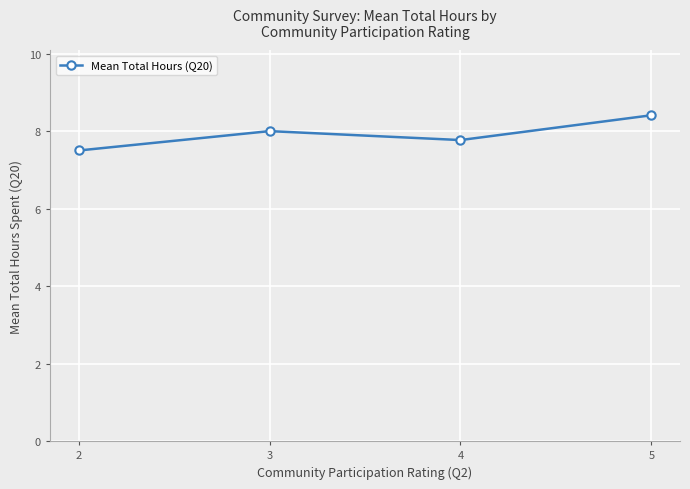

How many interior local peaks (higher than both neighbors) does the data have?

1